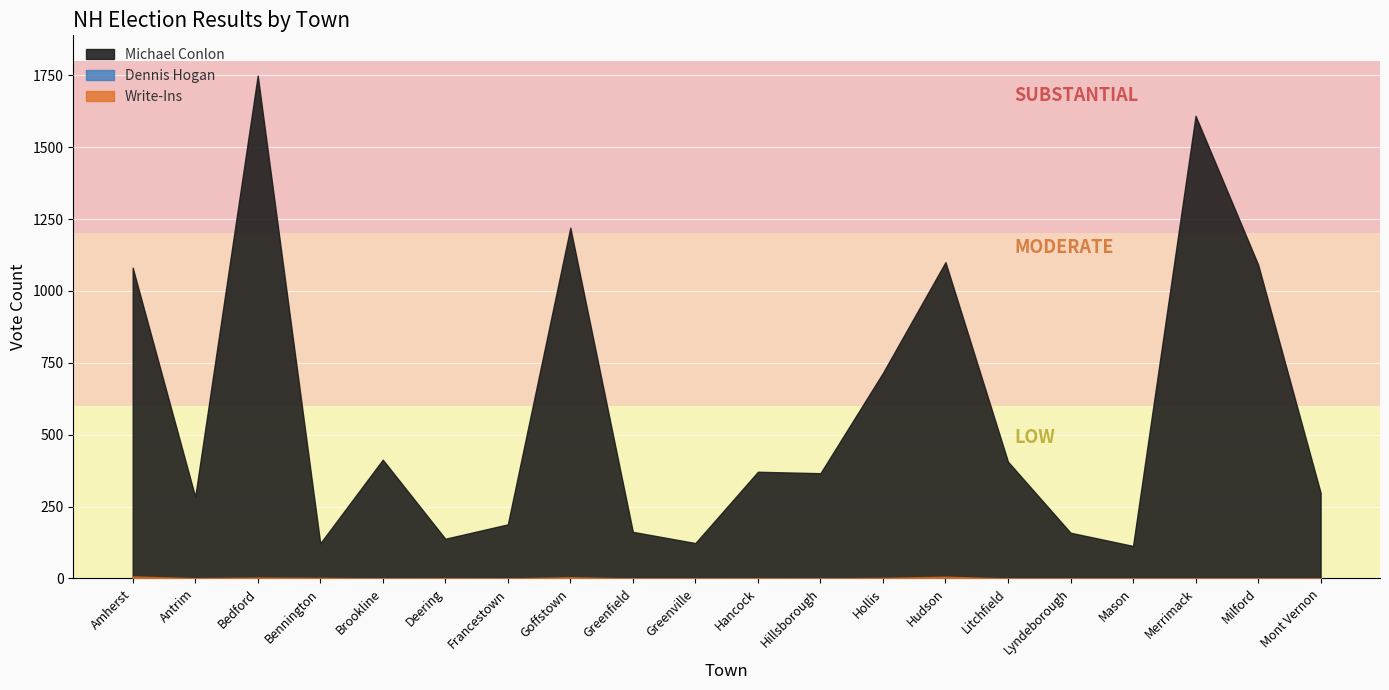

What is the total value across all series at Bennington?

124